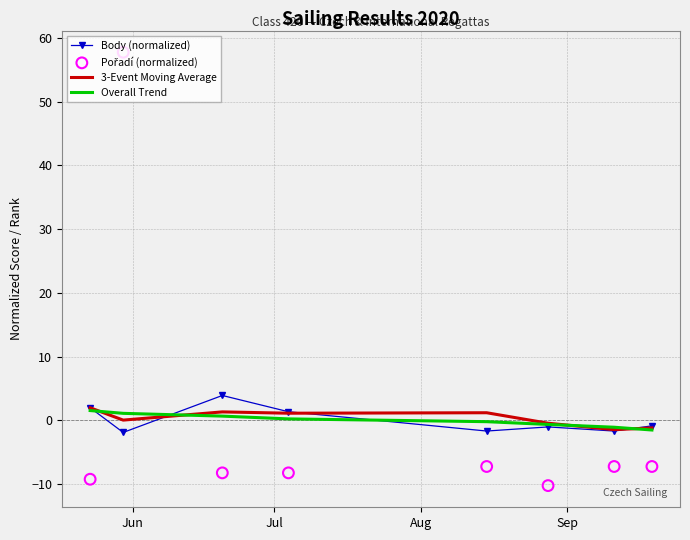

What are all the series names shown in the legend?

Body (normalized), 3-Event Moving Average, Overall Trend, Pořadí (normalized)